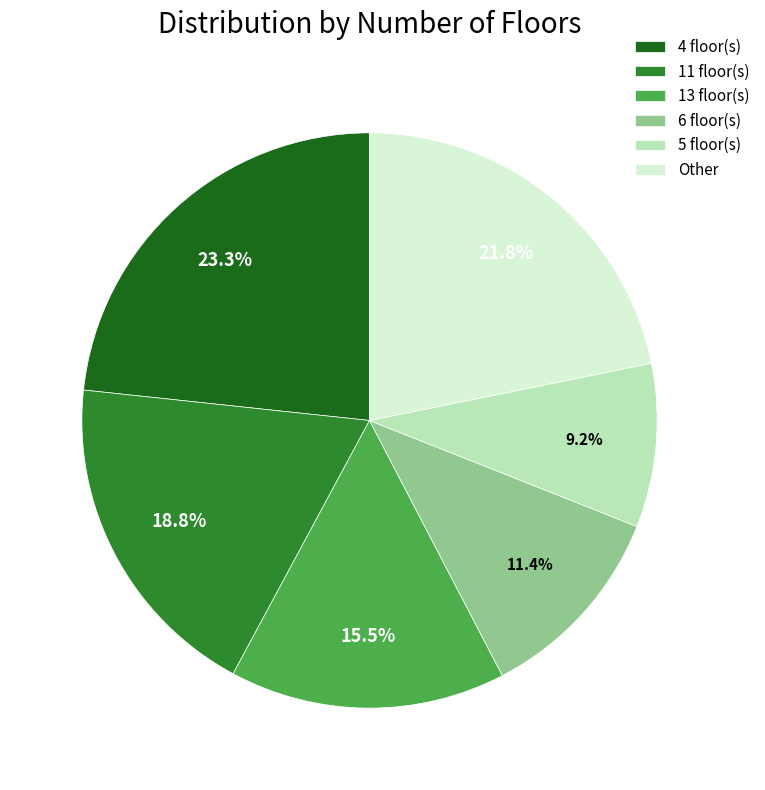

Is there any slice that represents more than half of the pie?

No